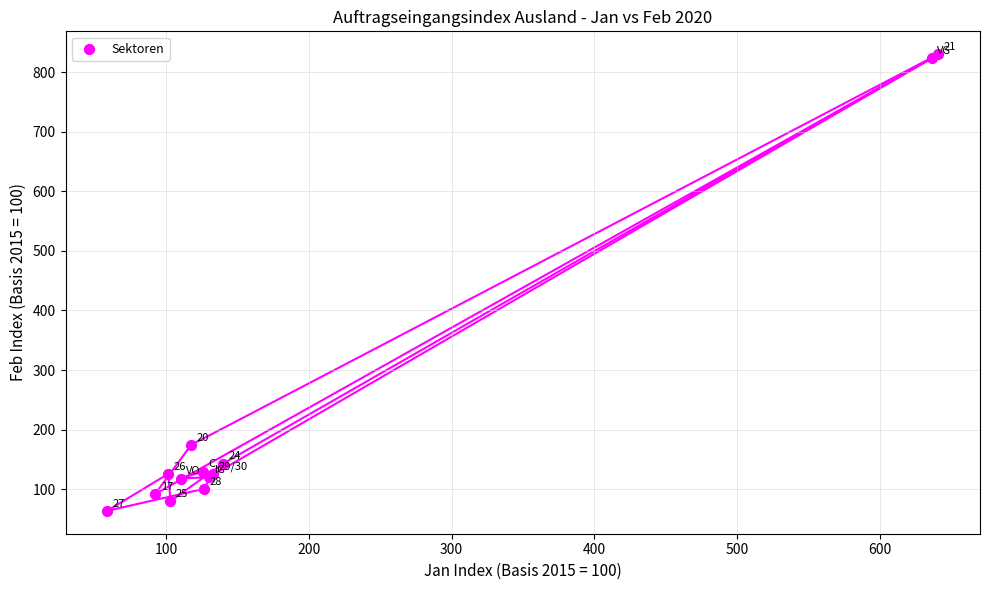

What Y value in the scatter plot is closest to 446?

174.2